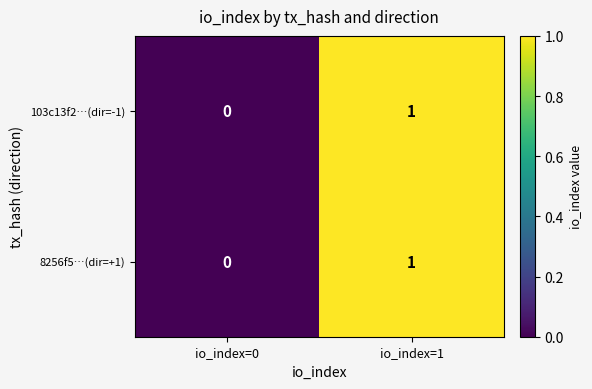

Reading left to right, extract all data points from this chart.

103c13f2…(dir=-1): io_index=0=0	io_index=1=1
8256f5…(dir=+1): io_index=0=0	io_index=1=1